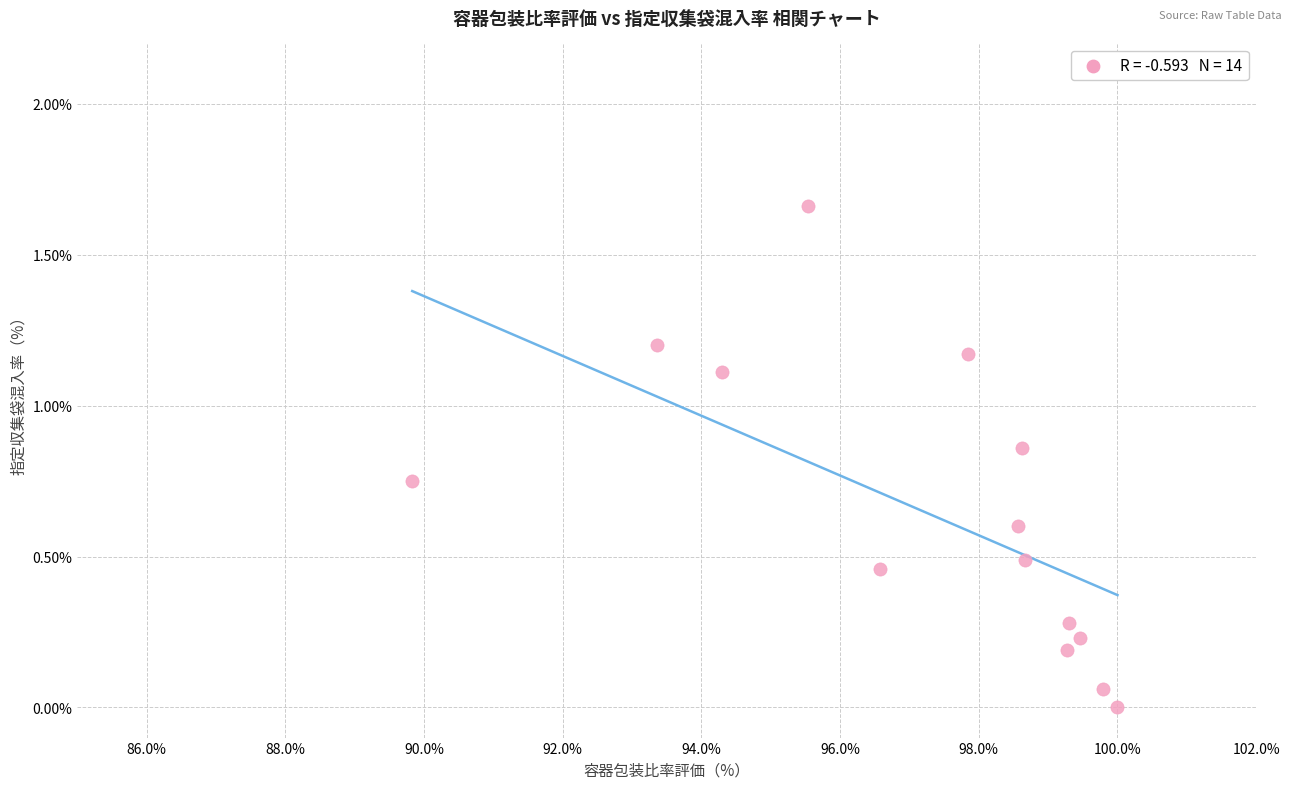

What is the range of X values (max minus min)?

10.2